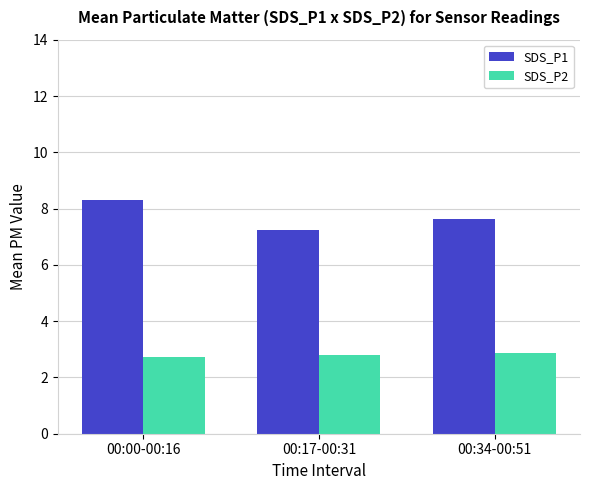

What value does the SDS_P2 series have at 00:17-00:31?

2.8